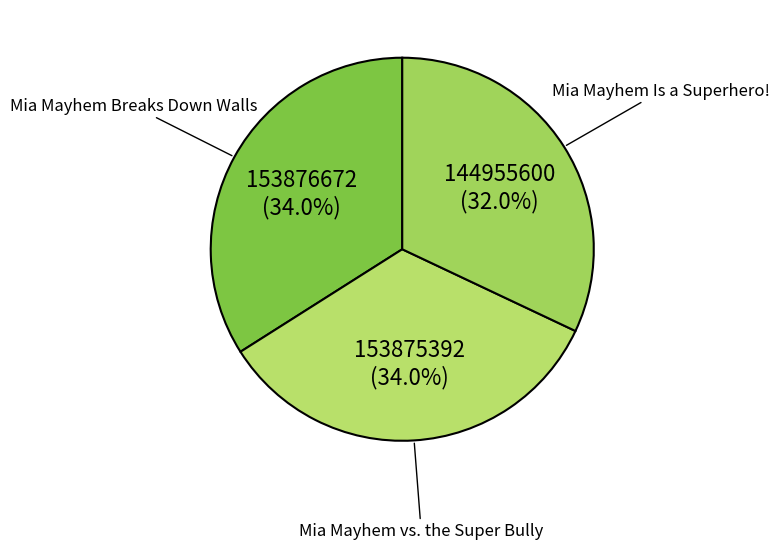

How many slices are in this pie chart?

3